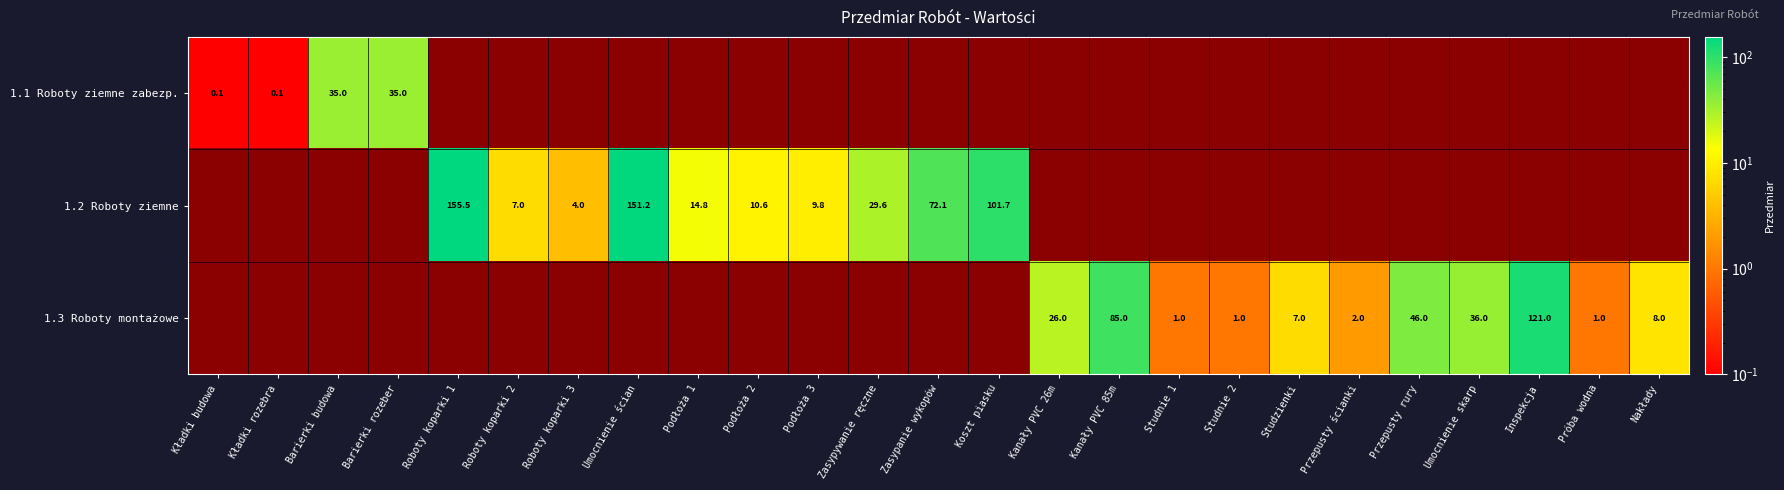

What is the total value across all series at Próba wodna?

1.0